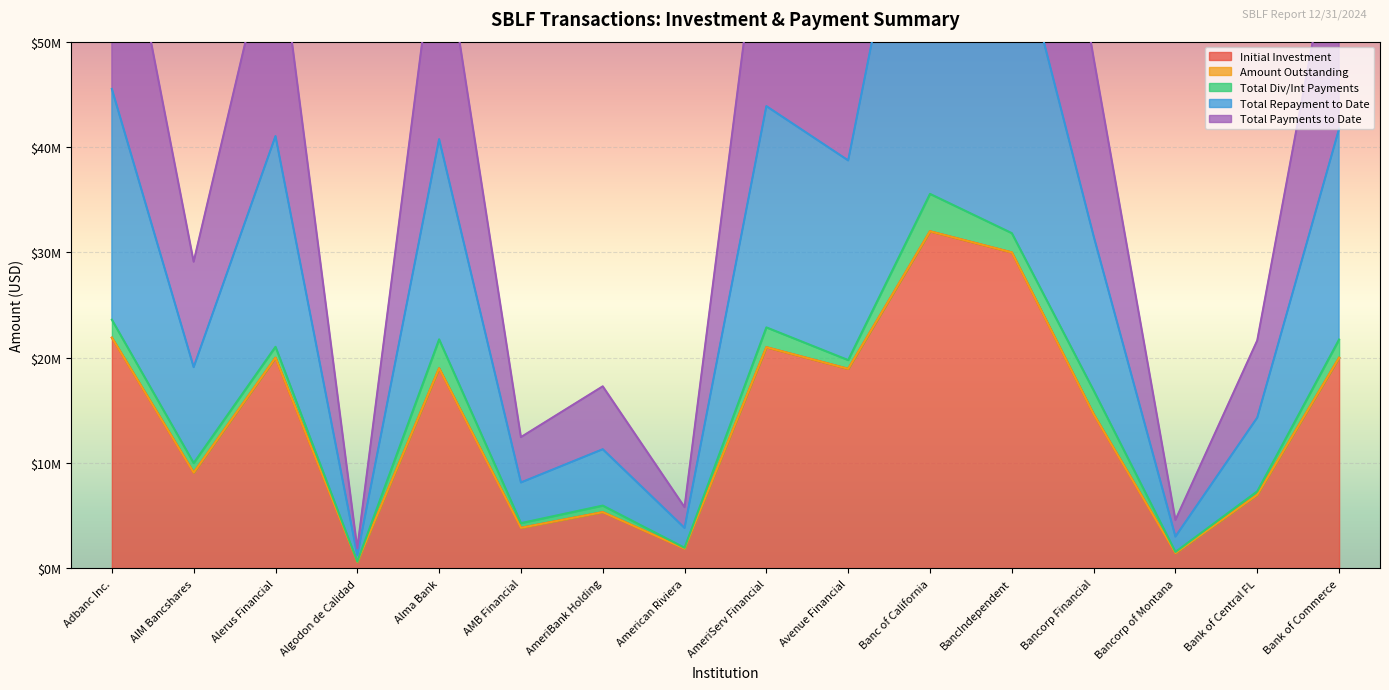

Which series has the largest range (max minus min)?

Total Repayment to Date